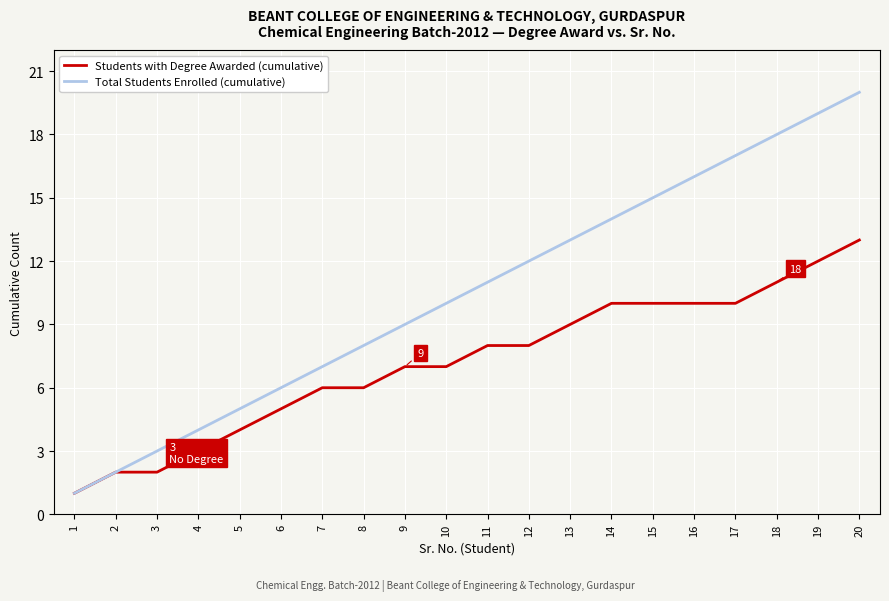

Rank the series by their maximum value, from highest to lowest.

Total Students Enrolled (cumulative), Students with Degree Awarded (cumulative)